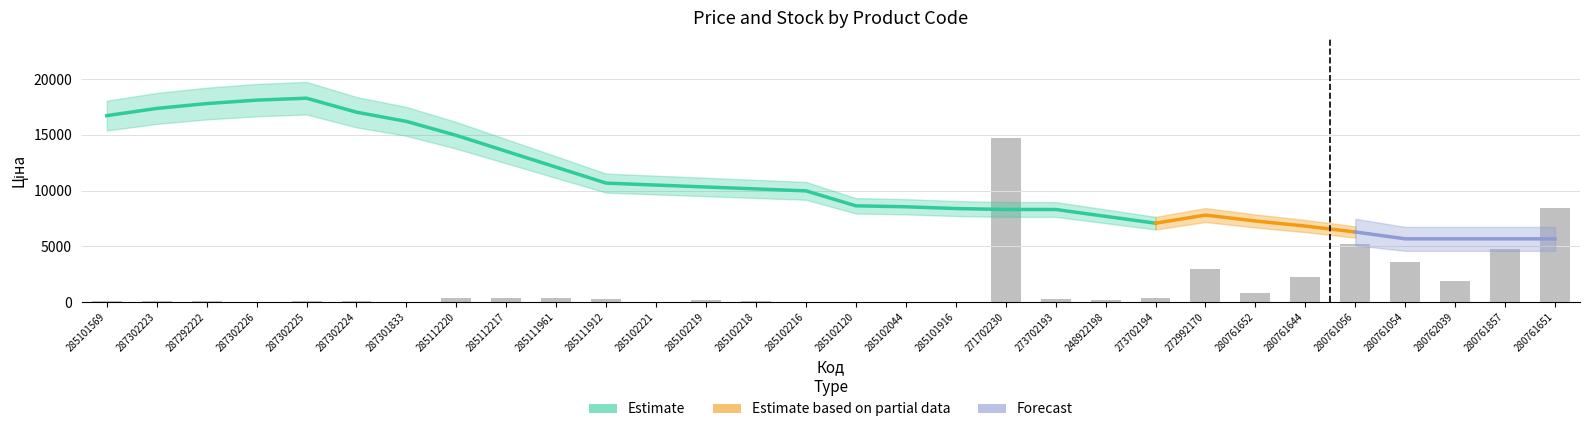

What is the approximate value at 285102219?

180